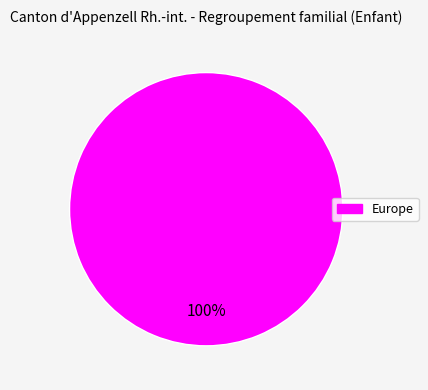

Does any single category account for the majority?

Yes